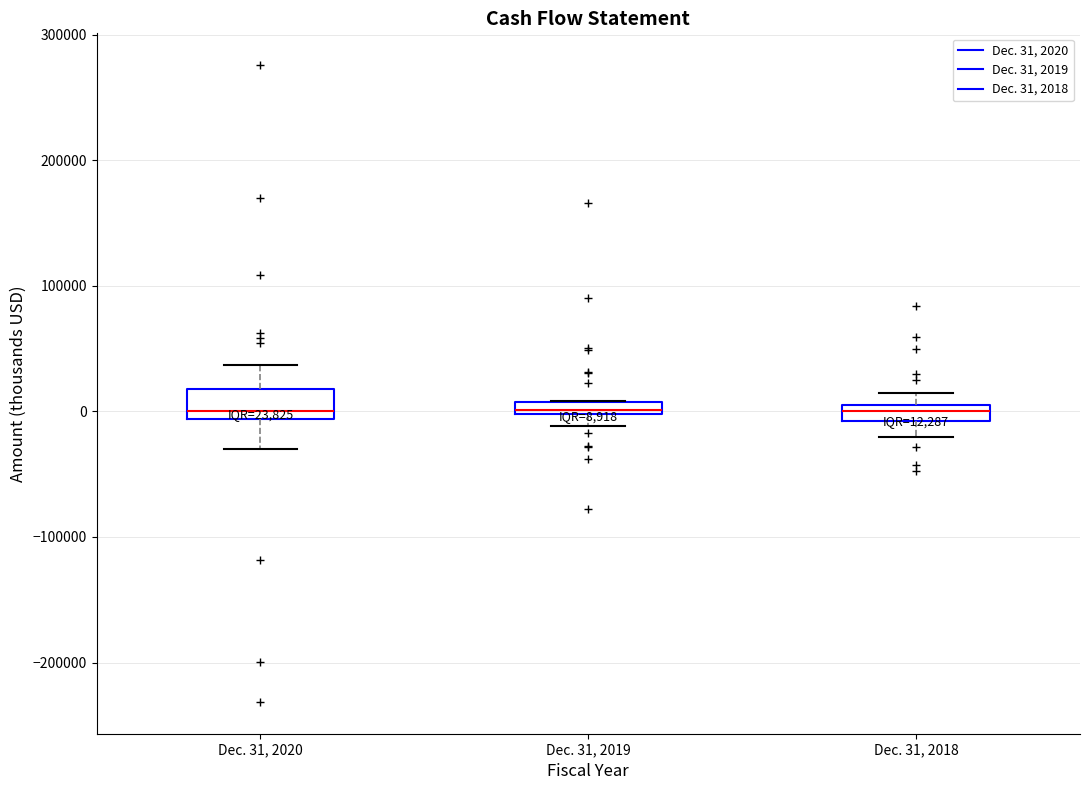

Which box is the tallest, from its lower edge to its upper edge?

Dec. 31, 2020